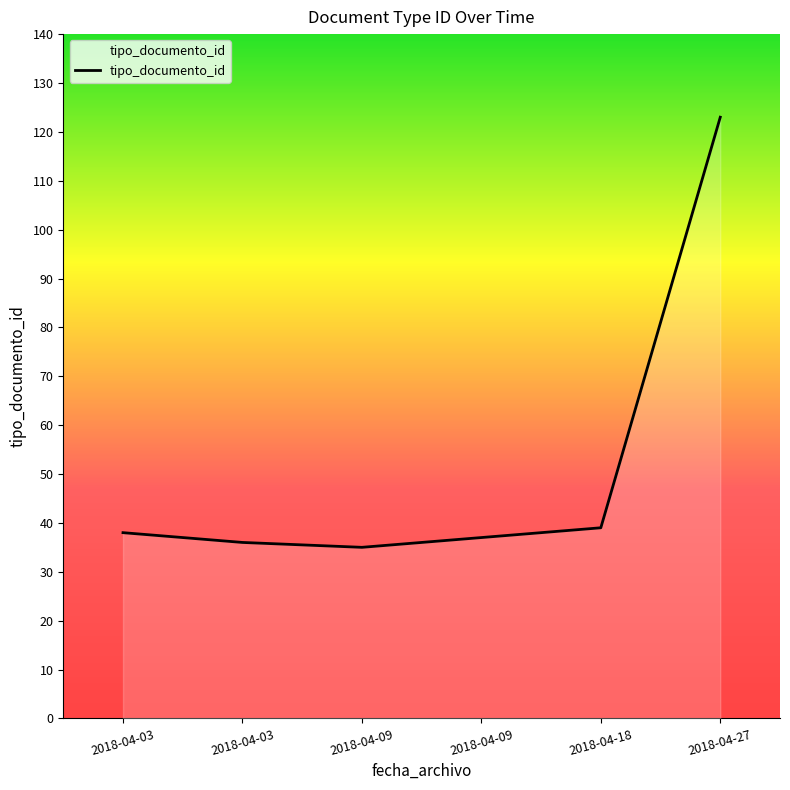

What is the value of the 3rd point from the left?

35